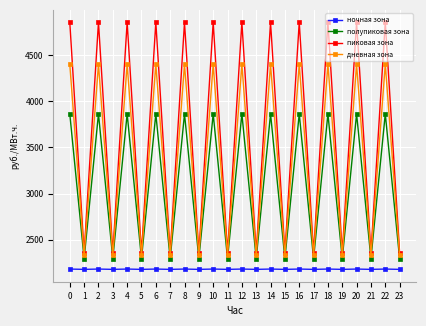

Which series has the widest spread of values?

пиковая зона